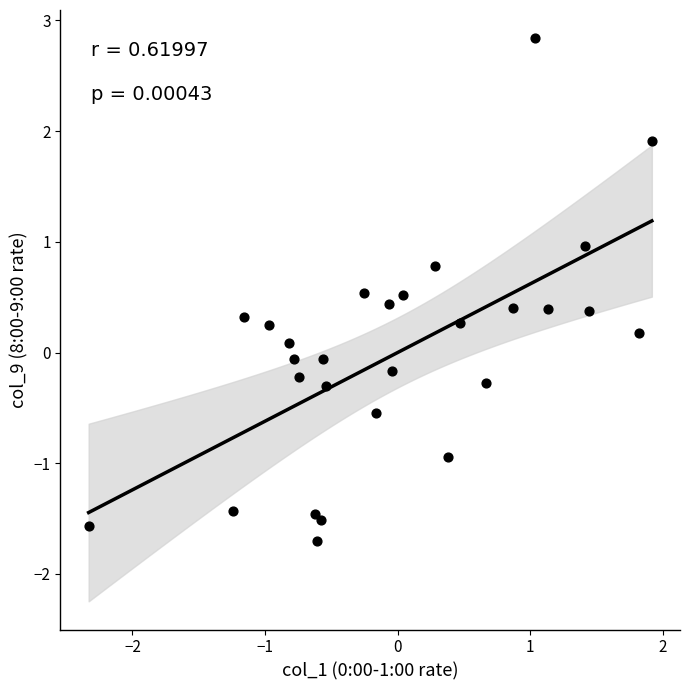

What is the range of Y values (max minus min)?

4.5